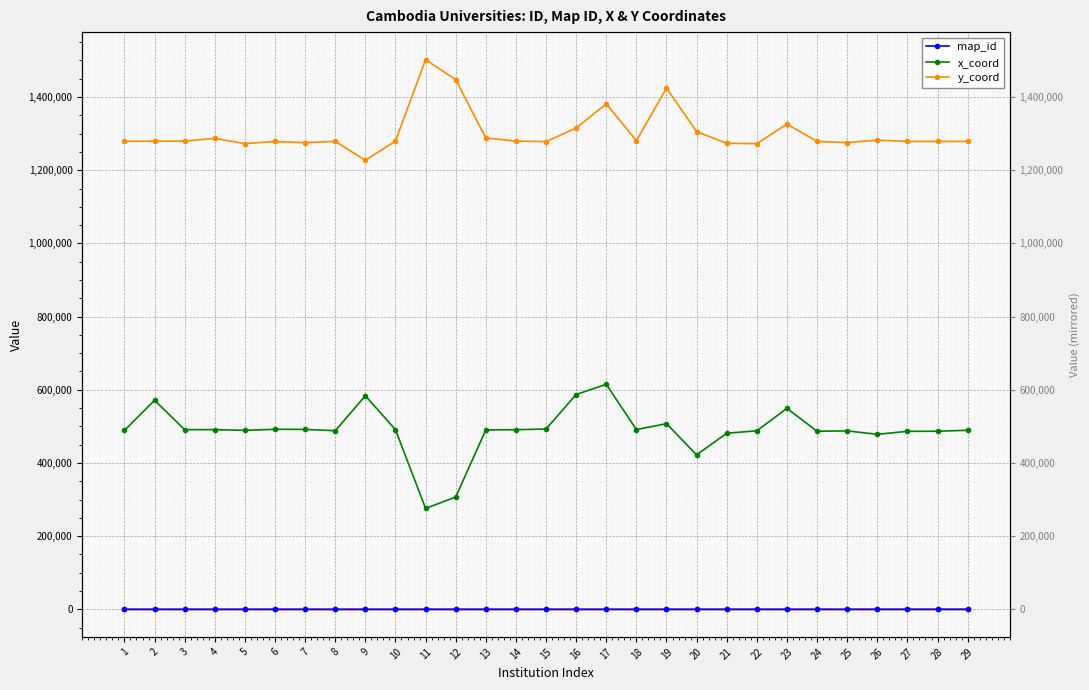

What is the total value across all series at 27?

1765307